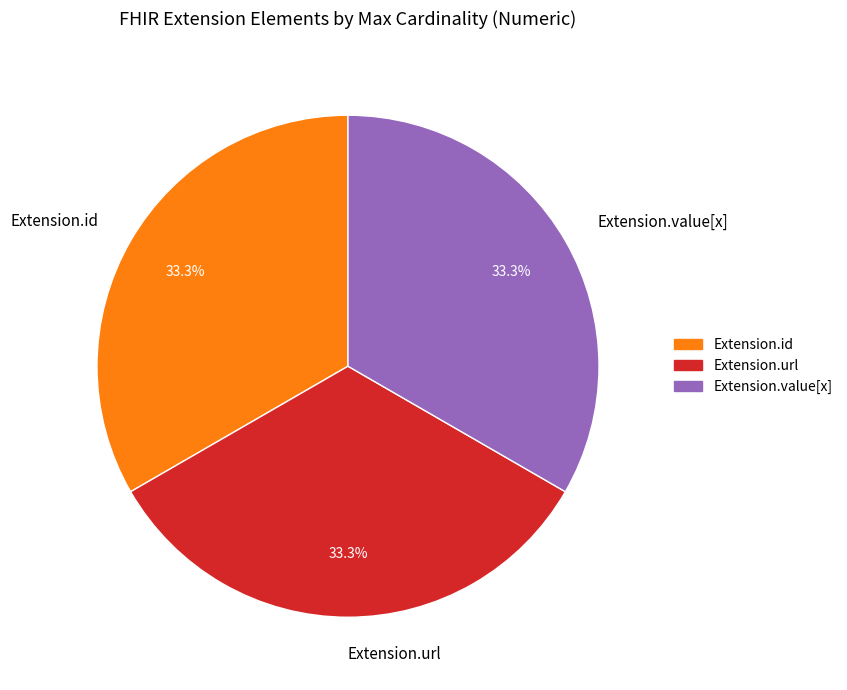

Is there a majority slice in this chart?

No